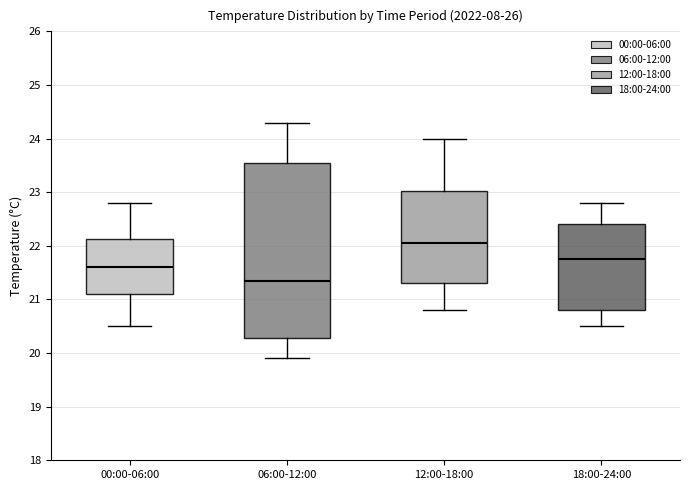

Reading left to right, read every box against the y-axis: the position of its median line, the range the box covers, and the ends of its whiskers. The values are not printed on the chart, so give them approximately, as read against the axis.

00:00-06:00: median 21.6, box 21.1 to 22.1, whiskers 20.5 to 22.8
06:00-12:00: median 21.4, box 20.3 to 23.6, whiskers 19.9 to 24.3
12:00-18:00: median 22.1, box 21.3 to 23.0, whiskers 20.8 to 24.0
18:00-24:00: median 21.8, box 20.8 to 22.4, whiskers 20.5 to 22.8